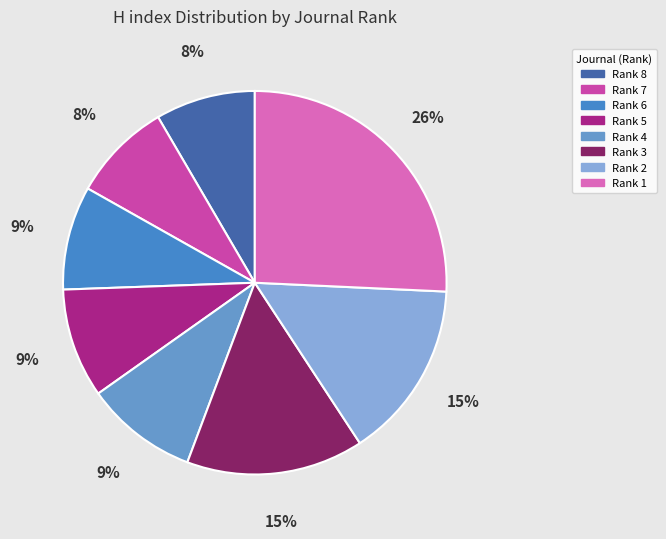

What is the change in value from Rank 3 to Rank 1?

+132